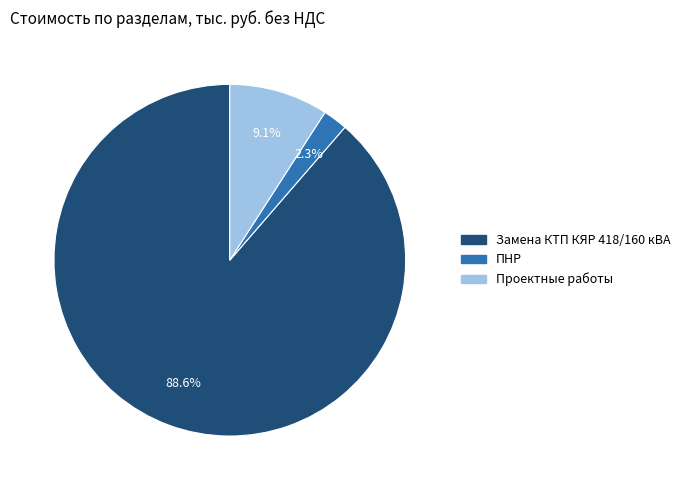

Which slice is the largest?

Замена КТП КЯР 418/160 кВА